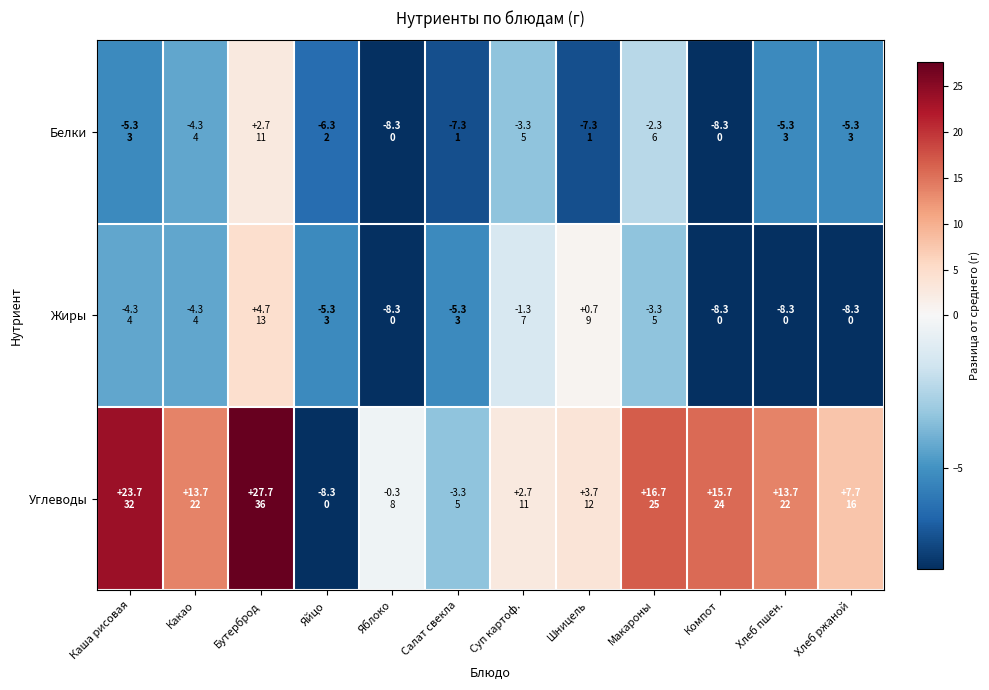

Reading right to left, transcribe all the data shown in this chart.

Белки: Хлеб ржаной=-5.3	Хлеб пшен.=-5.3	Компот=-8.3	Макароны=-2.3	Шницель=-7.3	Суп картоф.=-3.3	Салат свекла=-7.3	Яблоко=-8.3	Яйцо=-6.3	Бутерброд=2.7	Какао=-4.3	Каша рисовая=-5.3
Жиры: Хлеб ржаной=-8.3	Хлеб пшен.=-8.3	Компот=-8.3	Макароны=-3.3	Шницель=0.7	Суп картоф.=-1.3	Салат свекла=-5.3	Яблоко=-8.3	Яйцо=-5.3	Бутерброд=4.7	Какао=-4.3	Каша рисовая=-4.3
Углеводы: Хлеб ржаной=7.7	Хлеб пшен.=13.7	Компот=15.7	Макароны=16.7	Шницель=3.7	Суп картоф.=2.7	Салат свекла=-3.3	Яблоко=-0.3	Яйцо=-8.3	Бутерброд=27.7	Какао=13.7	Каша рисовая=23.7